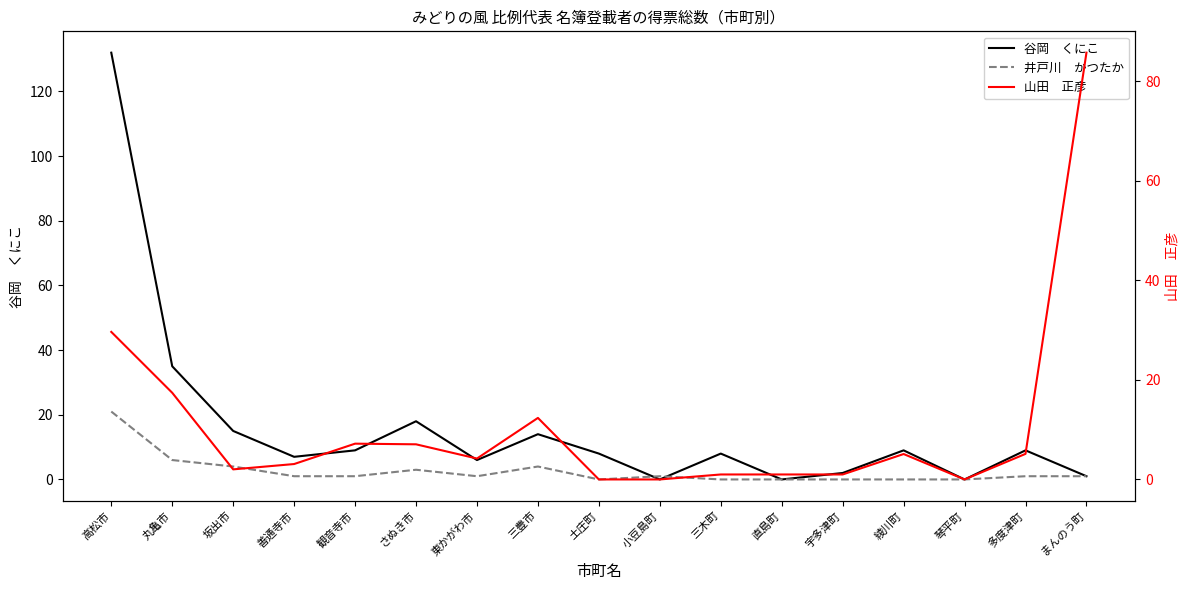

Which category has the lowest value in the 山田　正彦 series?

土庄町